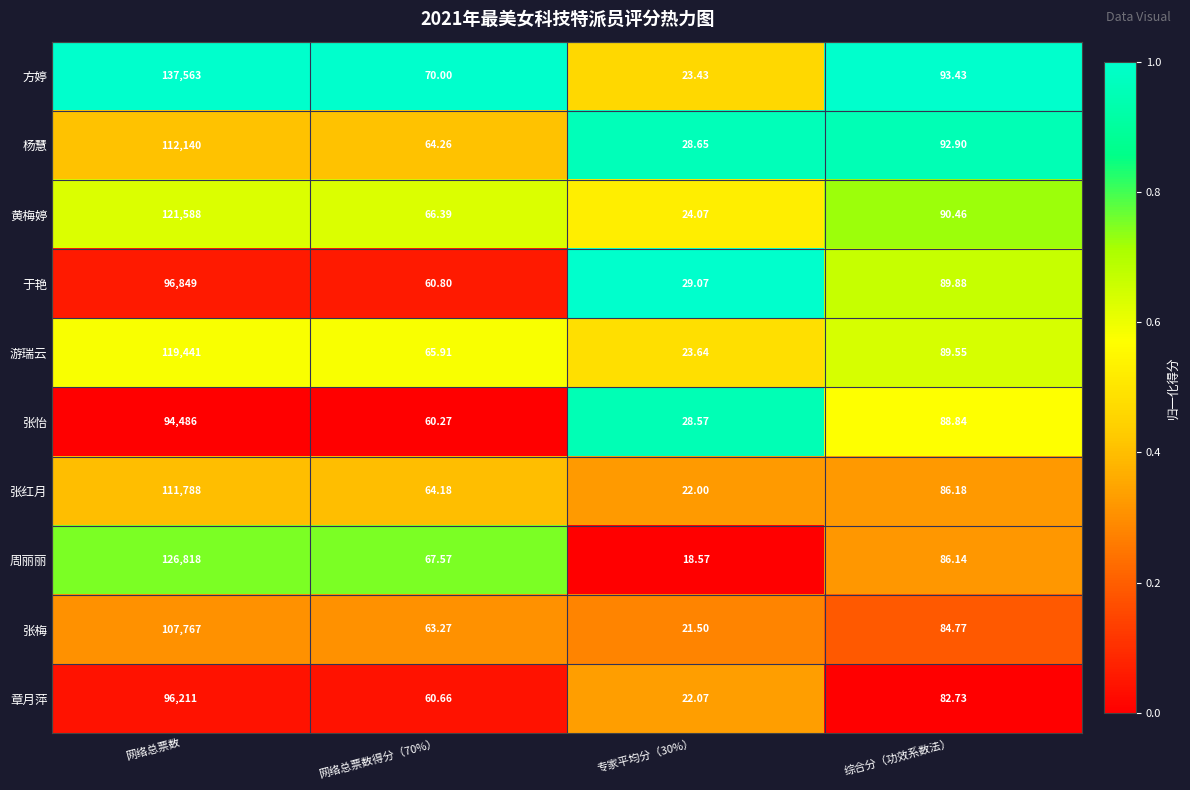

List the series in order of their peak value, highest first.

方婷, 周丽丽, 黄梅婷, 游瑞云, 杨慧, 张红月, 张梅, 于艳, 章月萍, 张怡